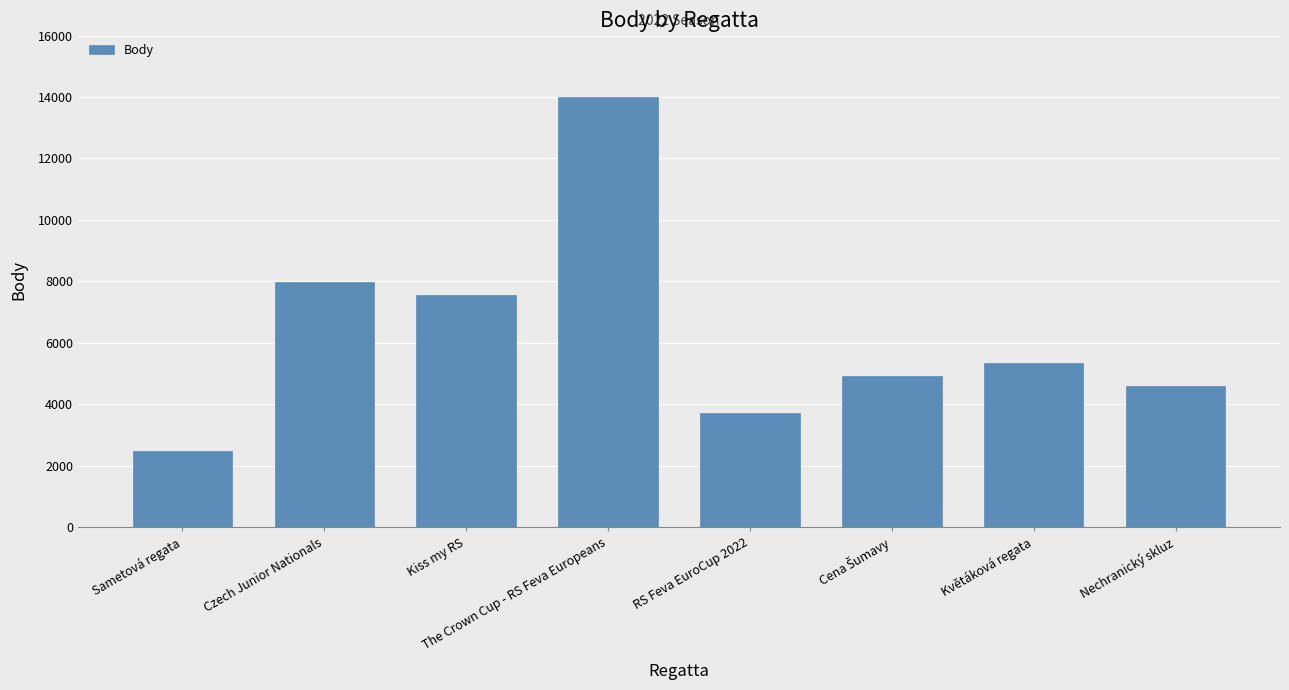

What is the label of the 6th bar from the right?

Kiss my RS